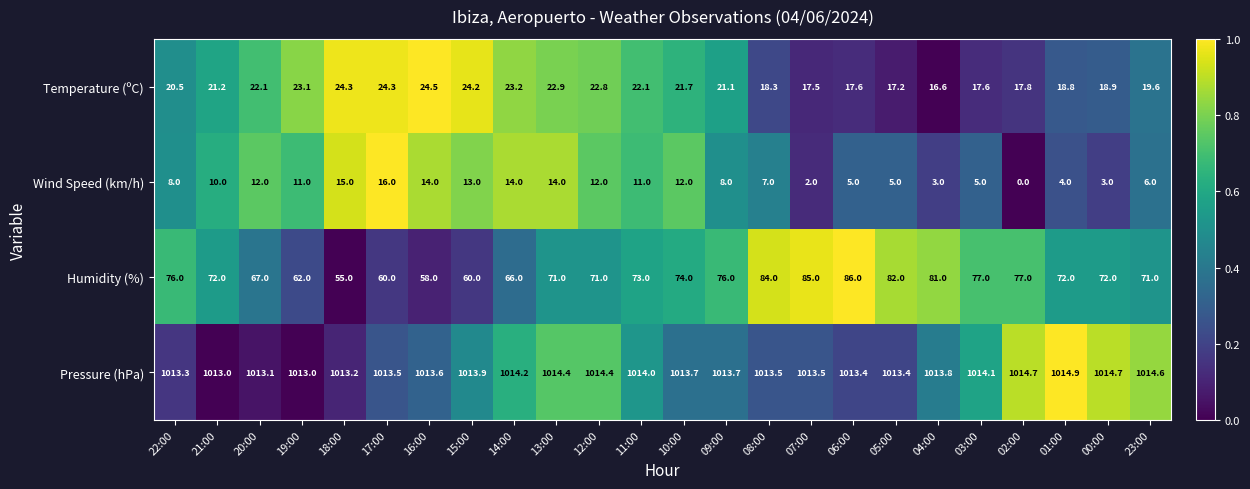

Between 22:00 and 17:00, which series saw the biggest shift?

Humidity (%)